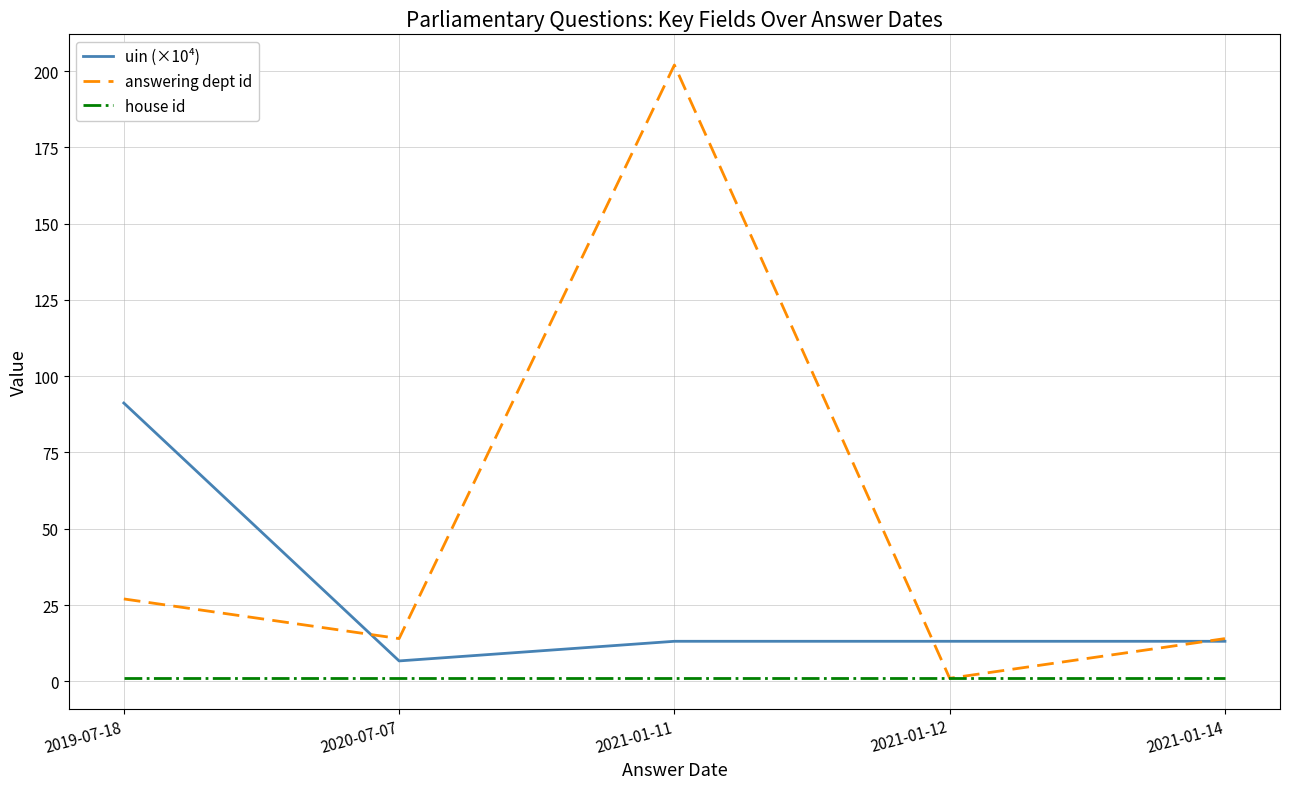

True or false: uin (×10⁴) has more than 2 points higher than both neighbors.

False